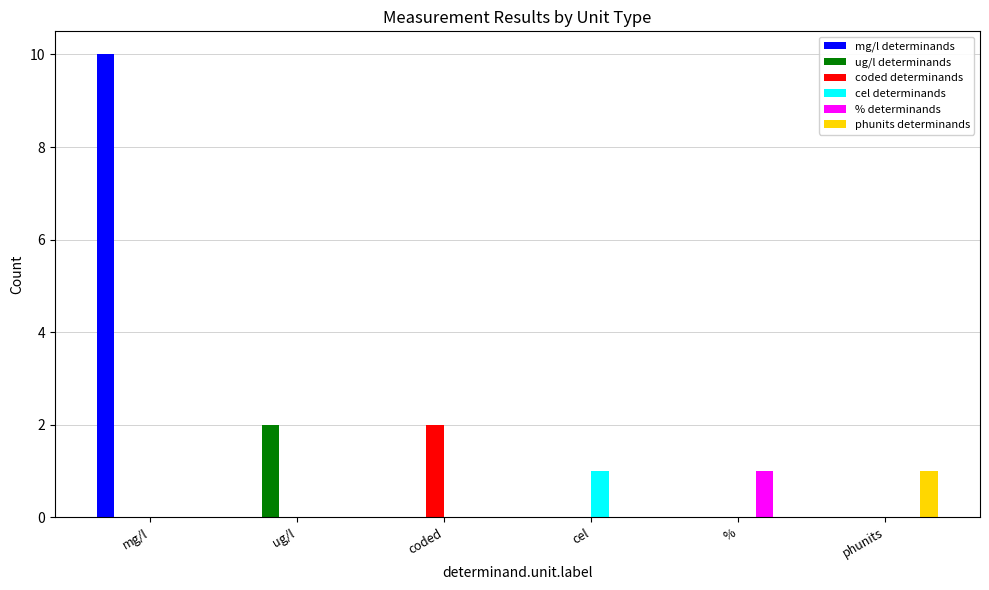

At which category is the sum across all series the highest?

mg/l